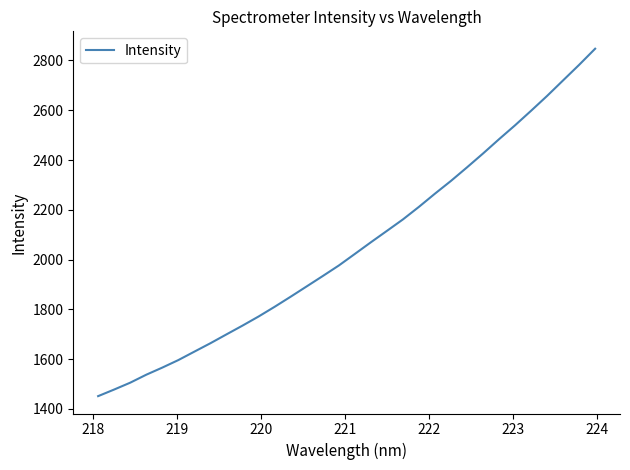

How many categories are shown in the chart?

32